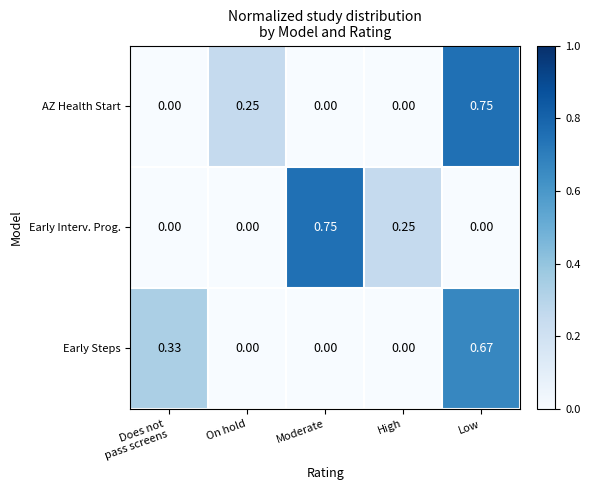

Which series changed the most between Does not
pass screens and On hold?

Early Steps